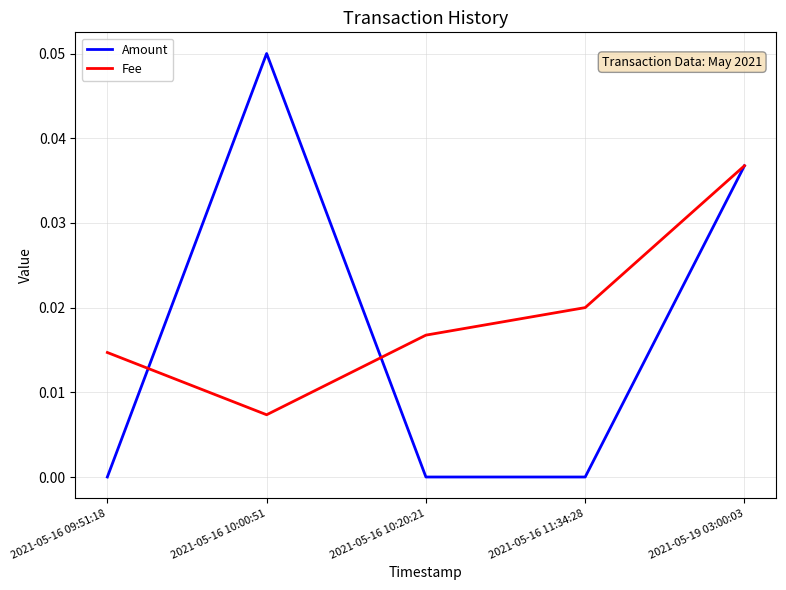

Which series changed the most between 2021-05-16 10:00:51 and 2021-05-19 03:00:03?

Fee